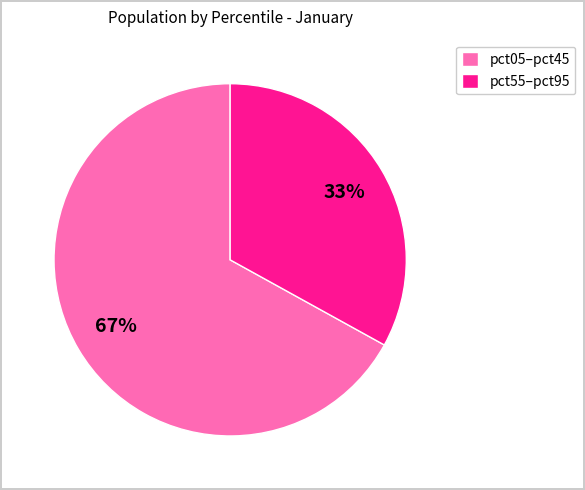

True or false: pct05–pct45 accounts for 56% of the total.

False